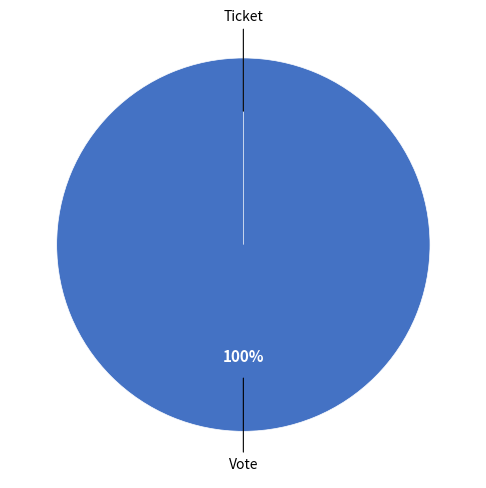

Do Vote and Ticket together represent more than half of the pie?

Yes